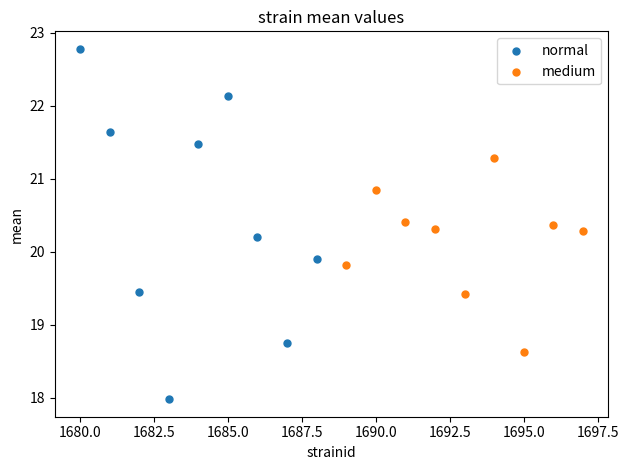

Which series has the widest spread of Y values?

normal